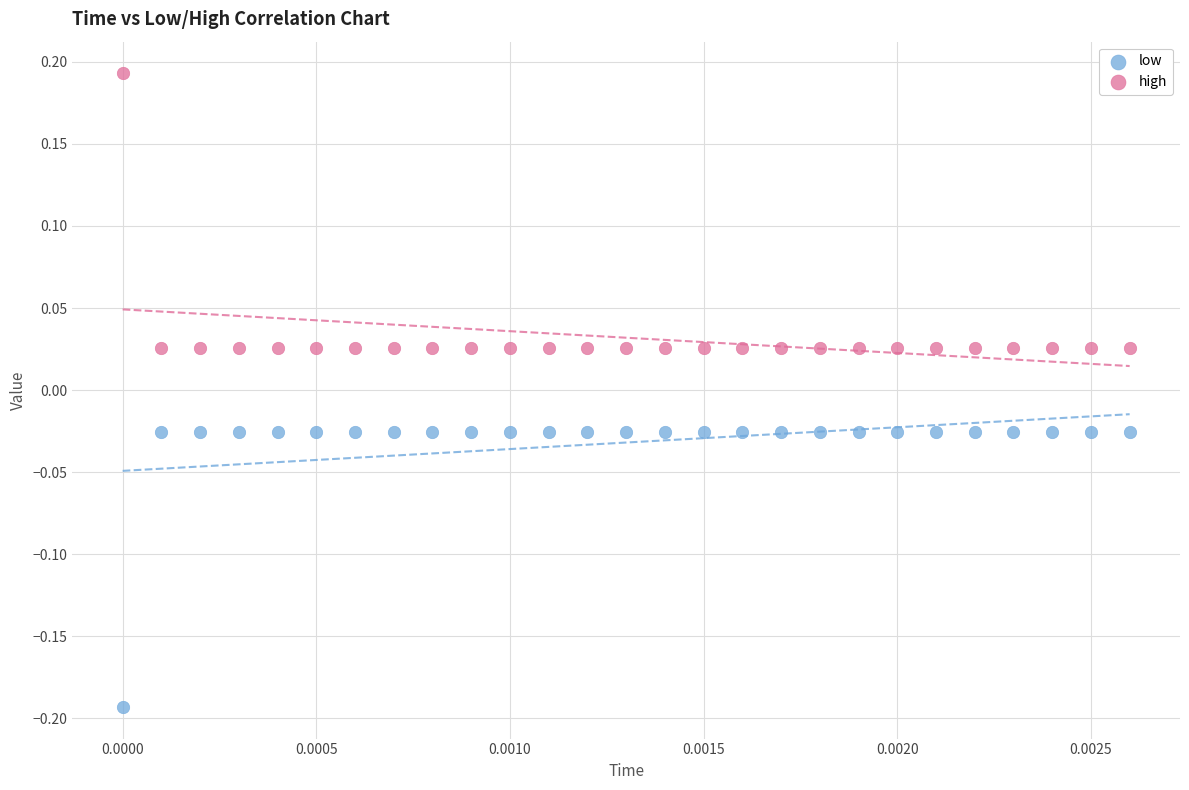

Which series contains the lowest Y value?

low